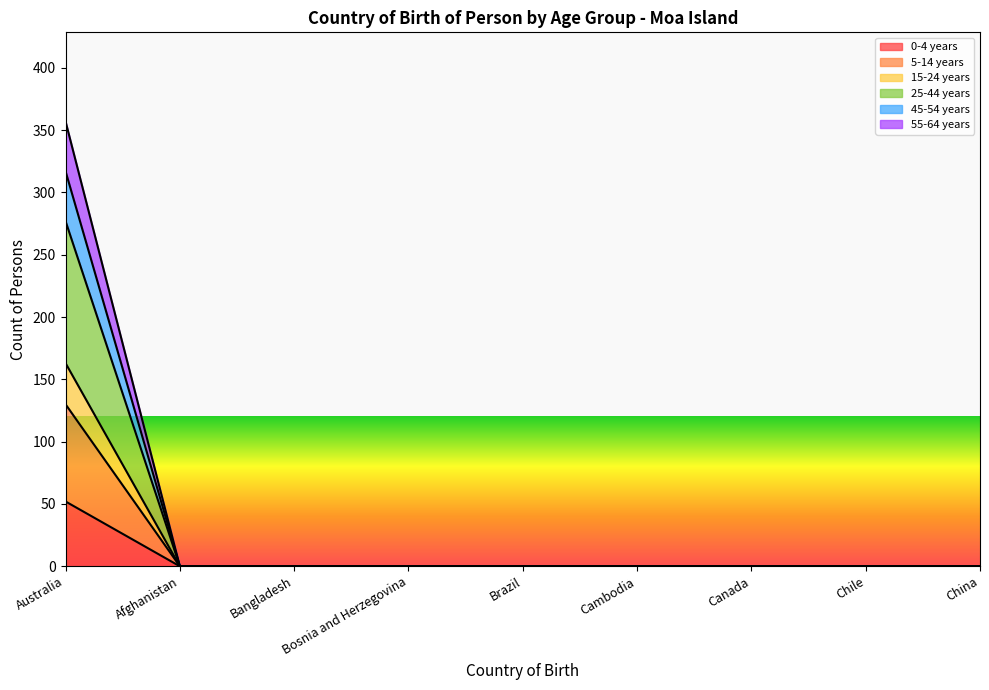

Rank the categories by 15-24 years value from lowest to highest.

Afghanistan, Bangladesh, Bosnia and Herzegovina, Brazil, Cambodia, Canada, Chile, China, Australia